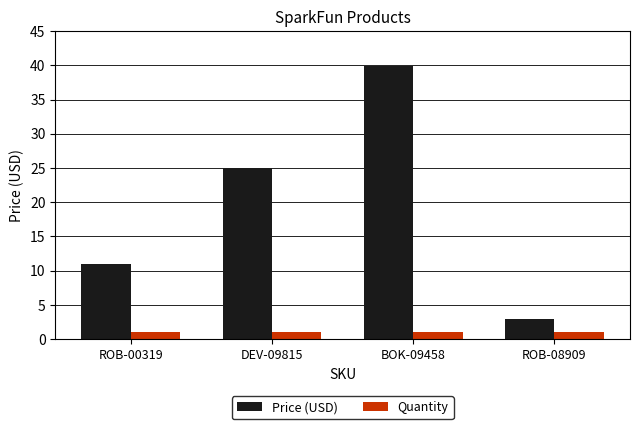

What is the difference between the second highest and second lowest values in the Price (USD) series?

14.0